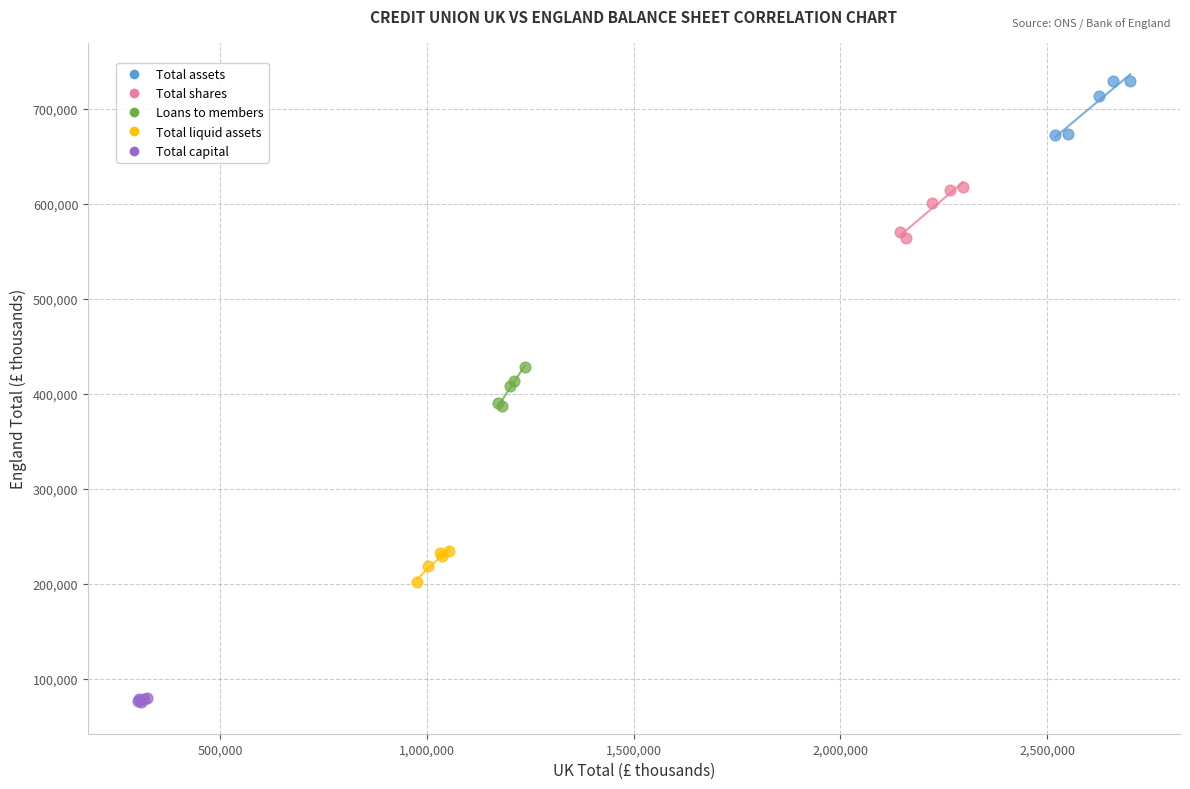

What are all the series names shown in the legend?

Total assets, Total shares, Loans to members, Total liquid assets, Total capital